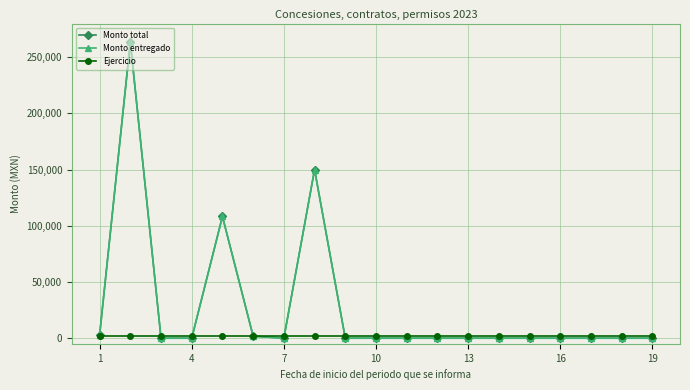

Is this an area chart (filled region under the line)?

No